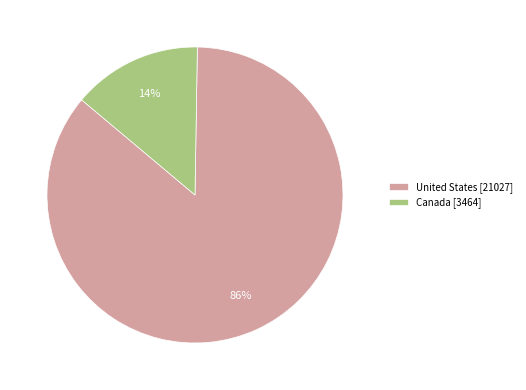

Is there any slice that represents more than half of the pie?

Yes